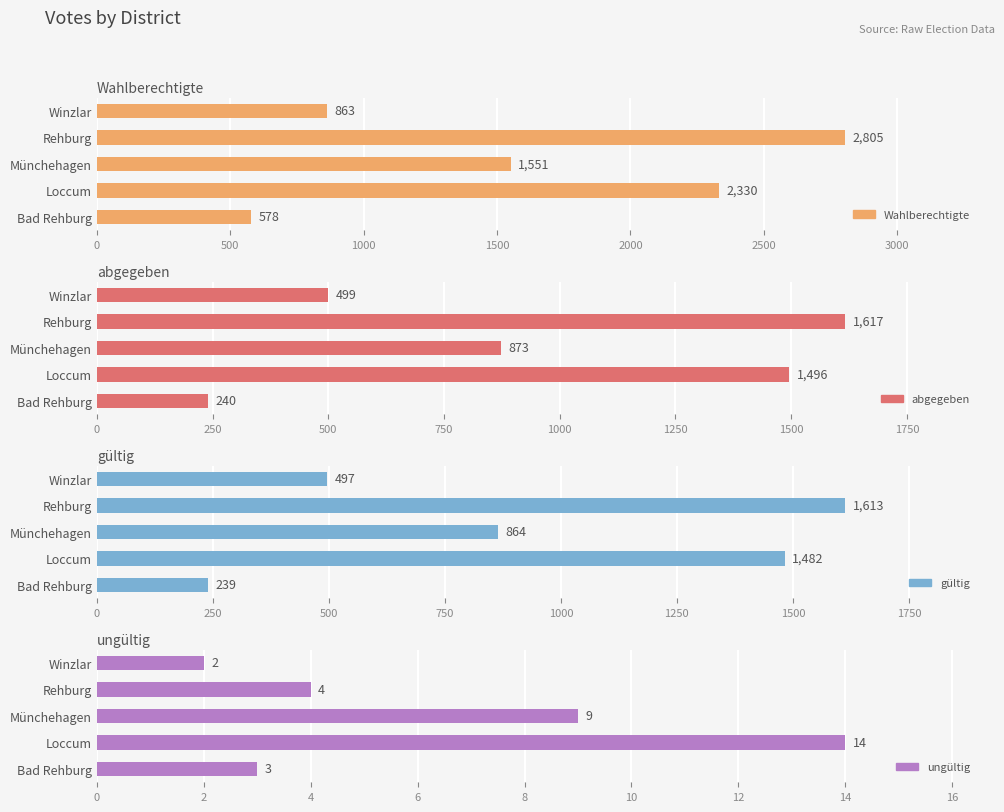

Between Bad Rehburg and Loccum, which series saw the biggest shift?

Wahlberechtigte